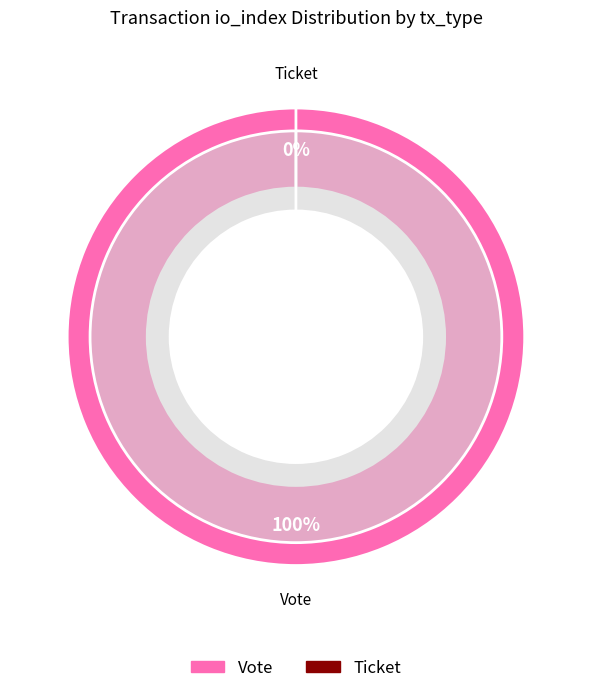

To the nearest percent, what is the difference between the Vote and Ticket slice percentages?

100%